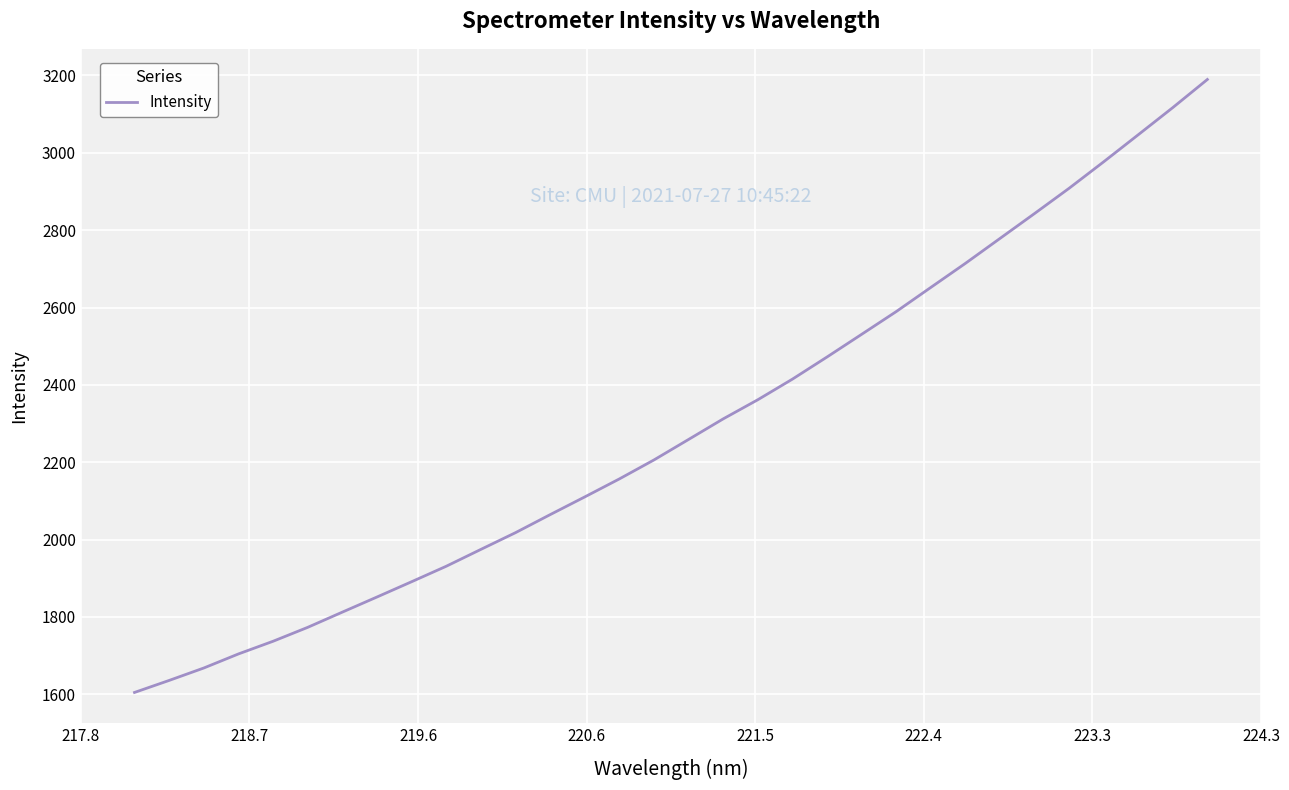

Does the chart display data point markers on the line(s)?

No